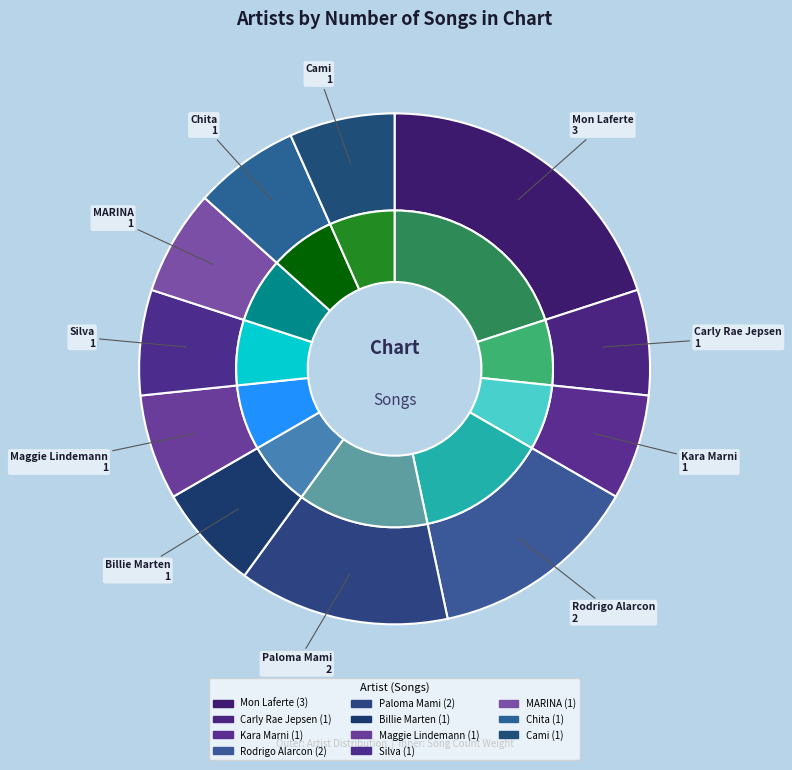

Is it true that Chita is 1% of the pie?

False